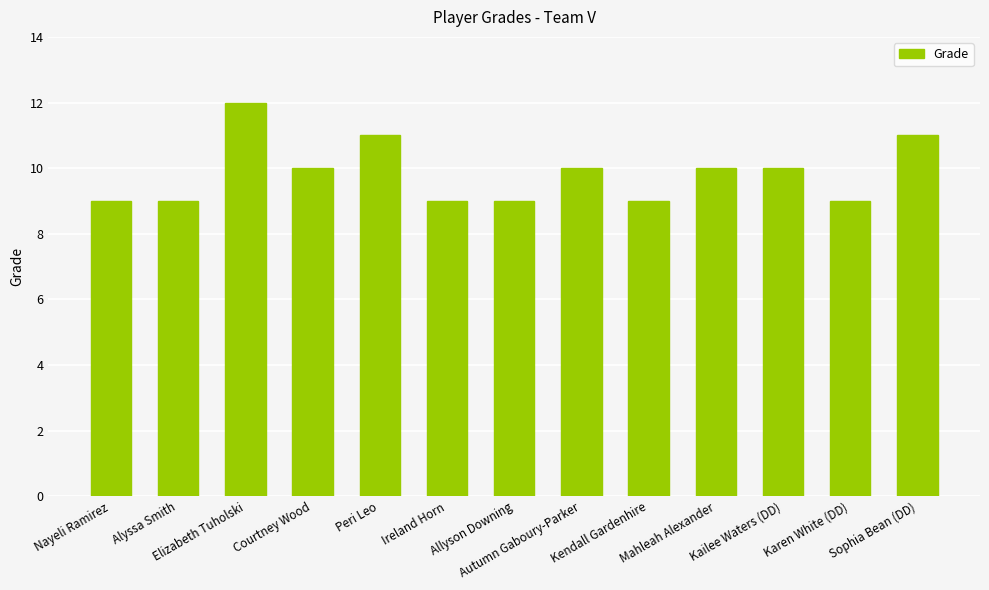

How many distinct data groups are displayed?

1